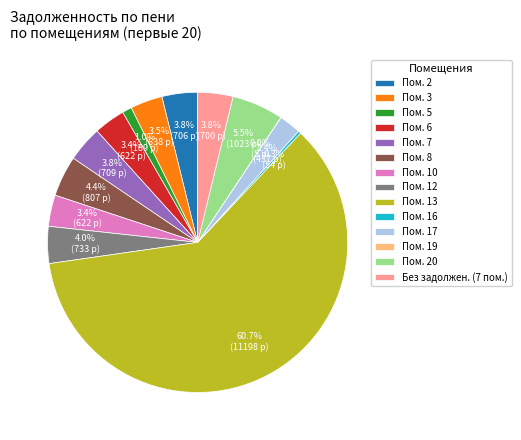

What percentage do Без задолжен. (7 пом.) and Пом. 6 together represent?

7.2%